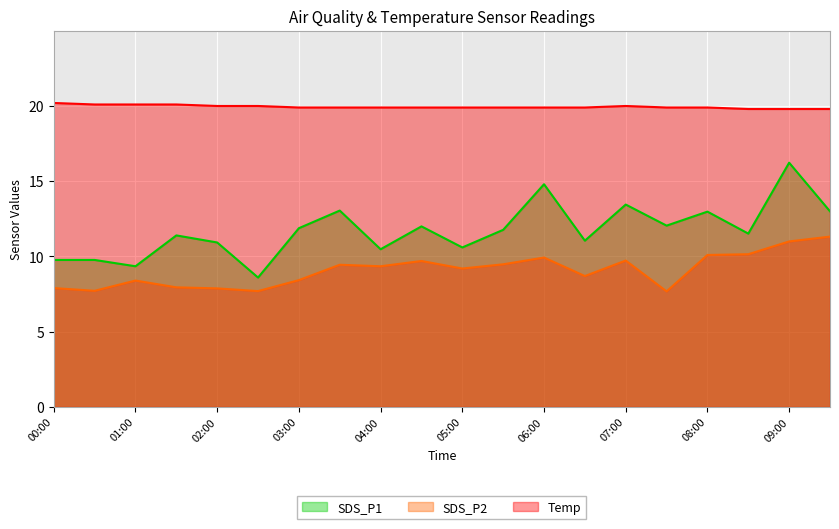

What is the value of the Temp point at the 7th from the left?

19.9